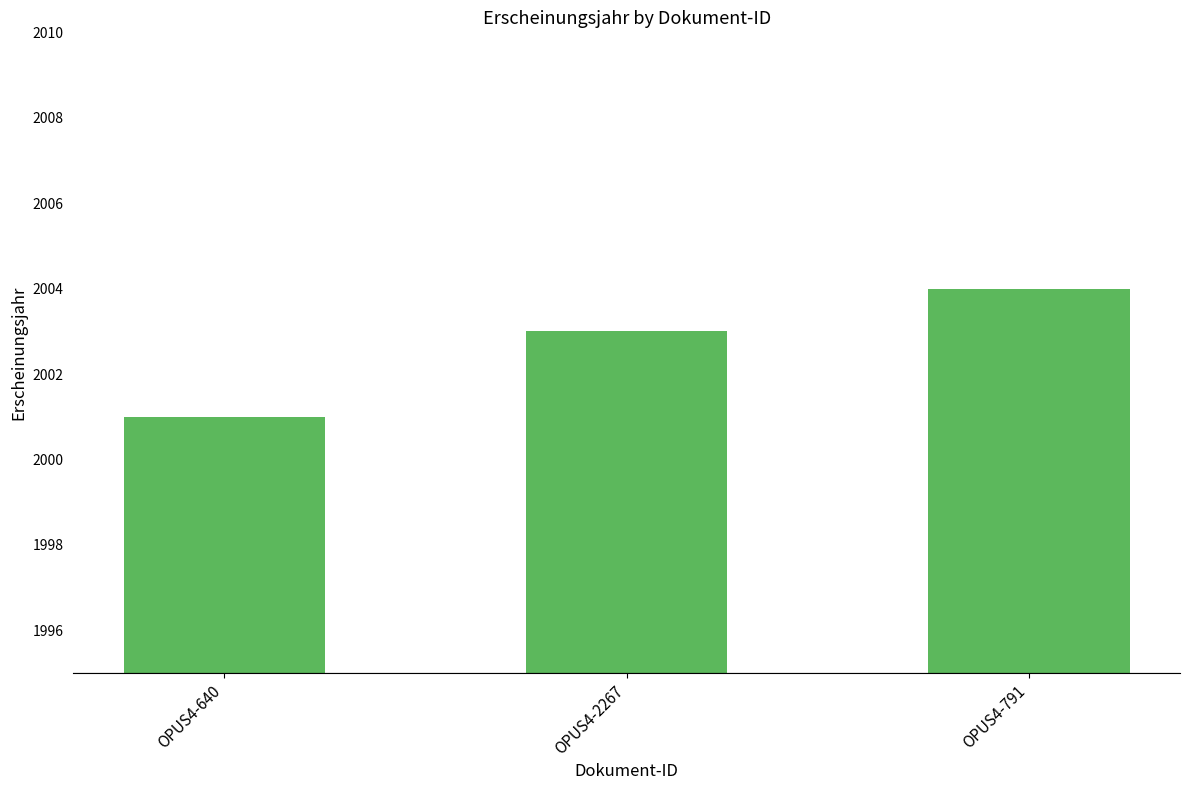

Which has a higher value, OPUS4-640 or OPUS4-791?

OPUS4-791